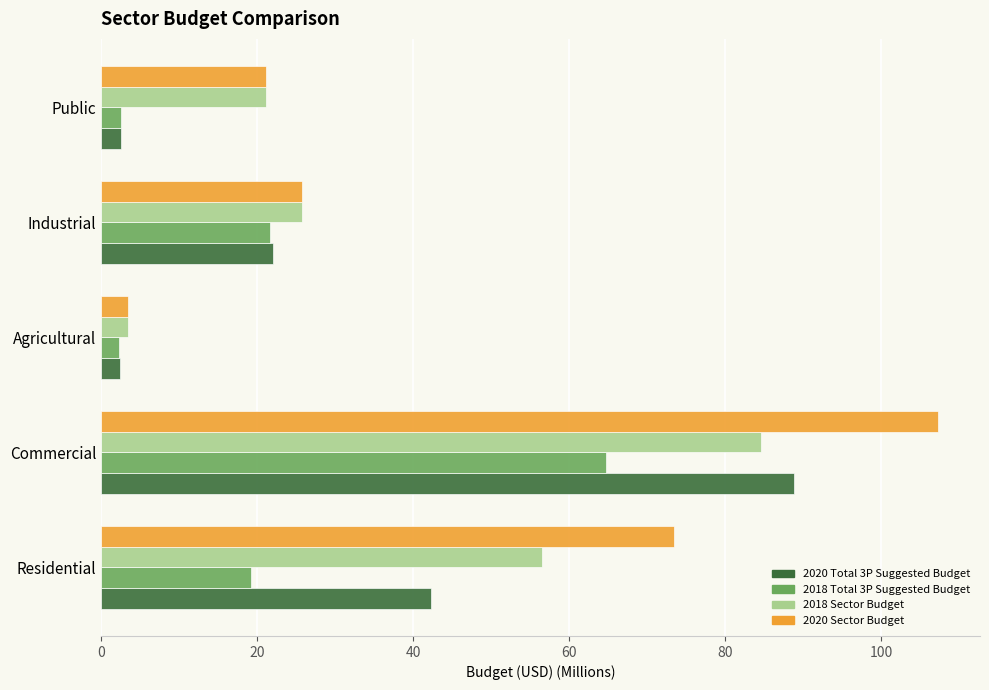

True or false: 2020 Sector Budget has a value of 12.5 at Industrial.

False